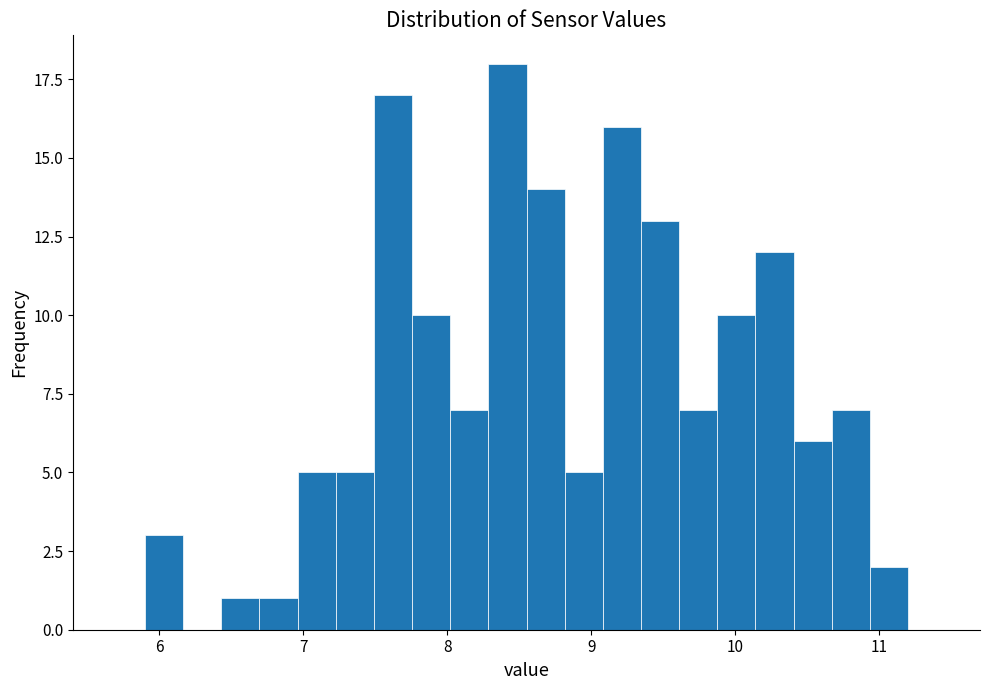

Around what value on the x-axis is the tallest bar? Give the approximate position of its centre, as read against the axis.

8.4